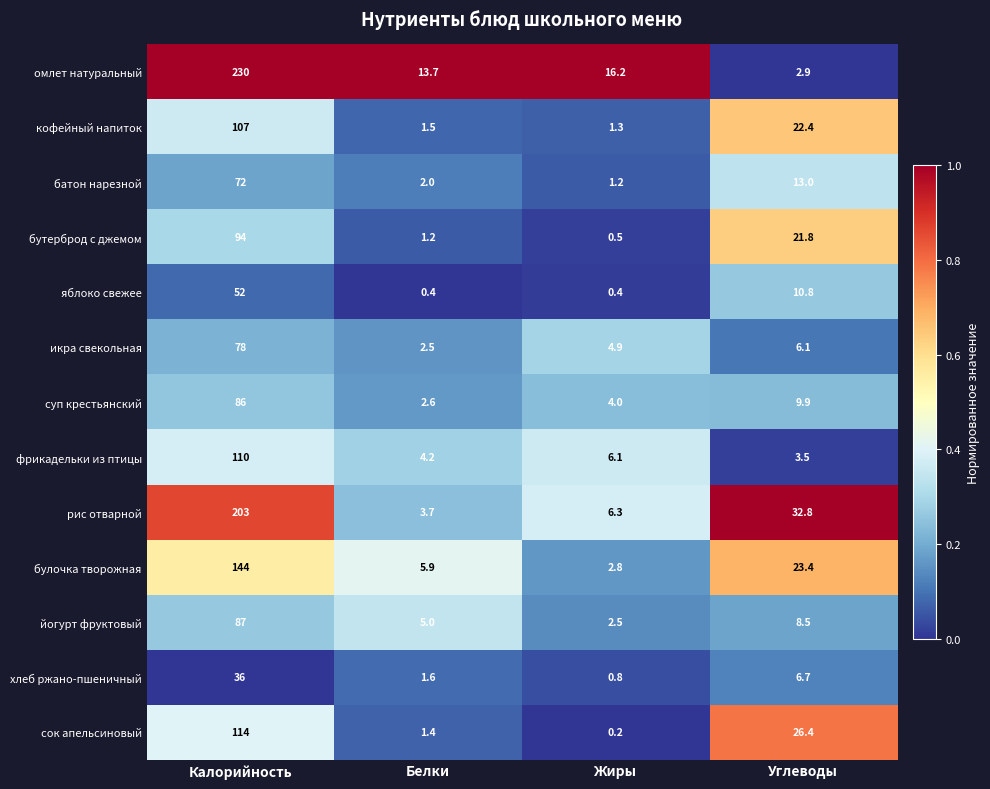

What is the difference between the фрикадельки из птицы values at Белки and Калорийность?

105.8